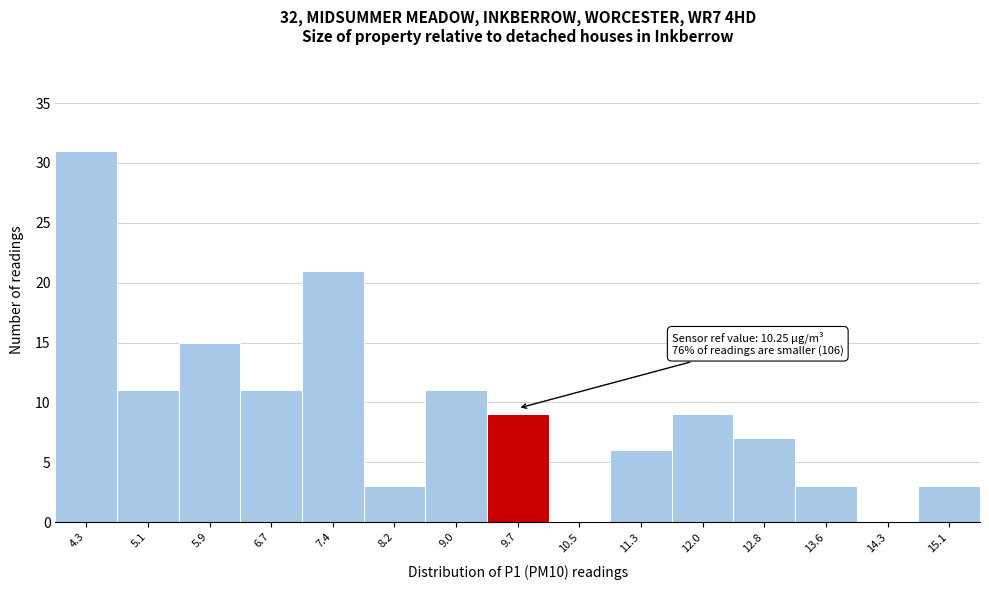

Reading left to right, list all the values displayed in this chart.

4.3=31	5.1=11	5.9=15	6.7=11	7.4=21	8.2=3	9.0=11	9.7=9	10.5=0	11.3=6	12.0=9	12.8=7	13.6=3	14.3=0	15.1=3